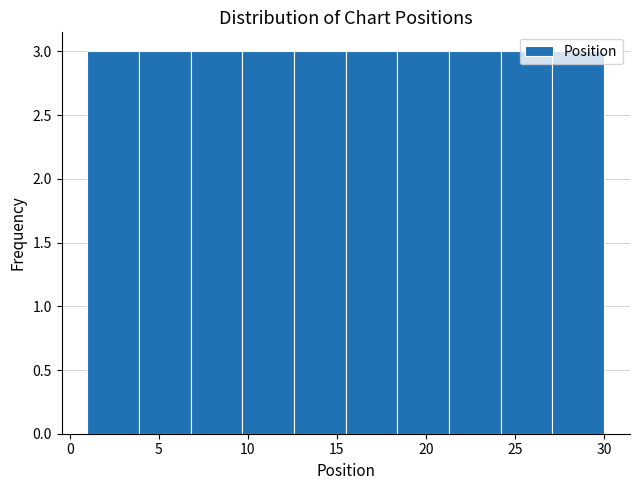

Reading left to right, transcribe this chart: for each bar, give the range it covers on the x-axis and its height. Neither the bar edges nor the heights are printed on the chart, so give them approximately, as read against the axes.

1.0 to 3.9: 3
3.9 to 6.8: 3
6.8 to 9.7: 3
9.7 to 12.6: 3
12.6 to 15.5: 3
15.5 to 18.4: 3
18.4 to 21.3: 3
21.3 to 24.2: 3
24.2 to 27.1: 3
27.1 to 30.0: 3